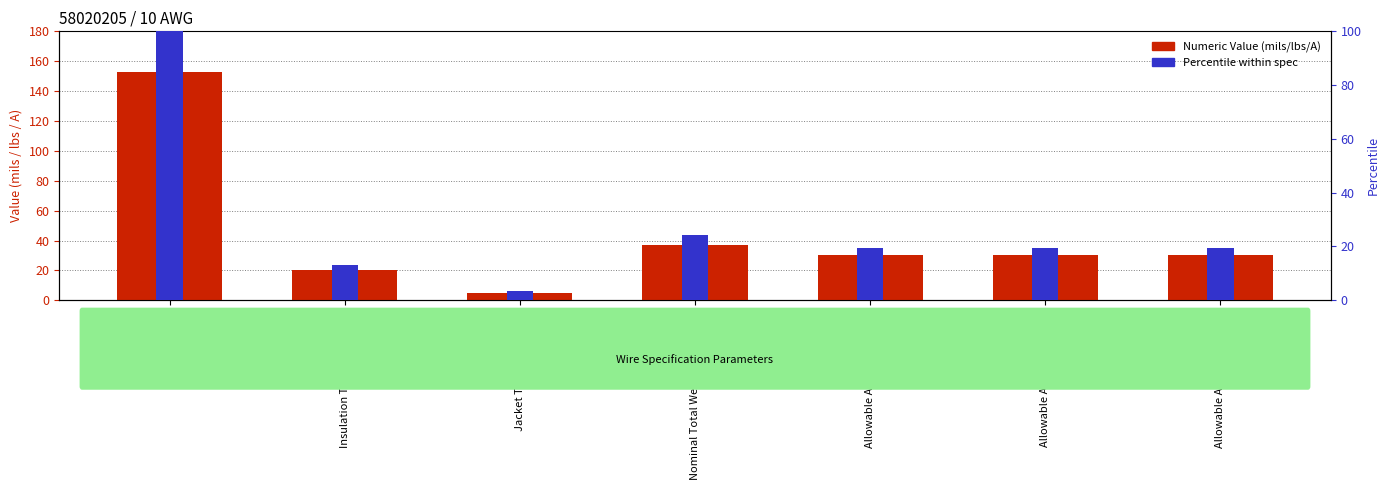

What is the difference between the highest and lowest values at Jacket Thickness (mils)?

1.7